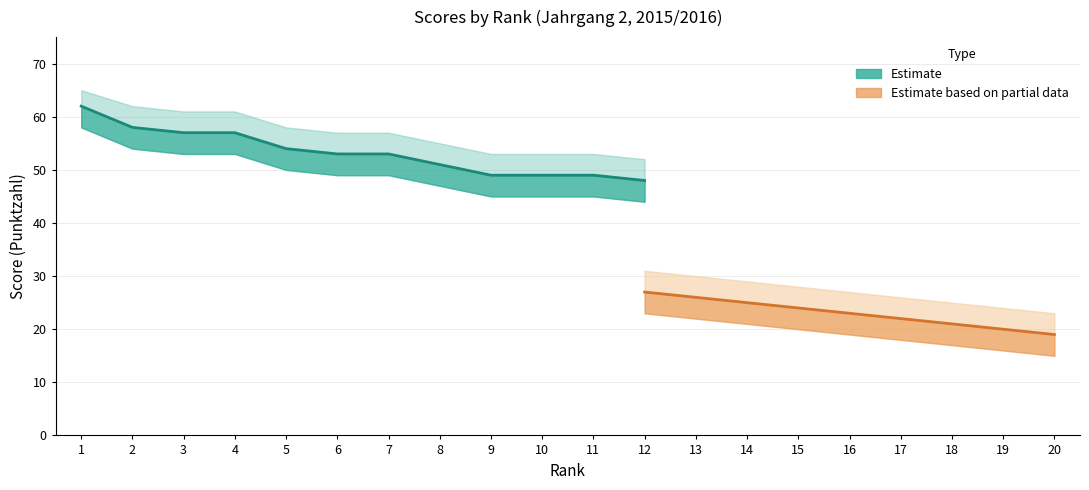

True or false: Estimate upper has more than 0 points higher than both neighbors.

False